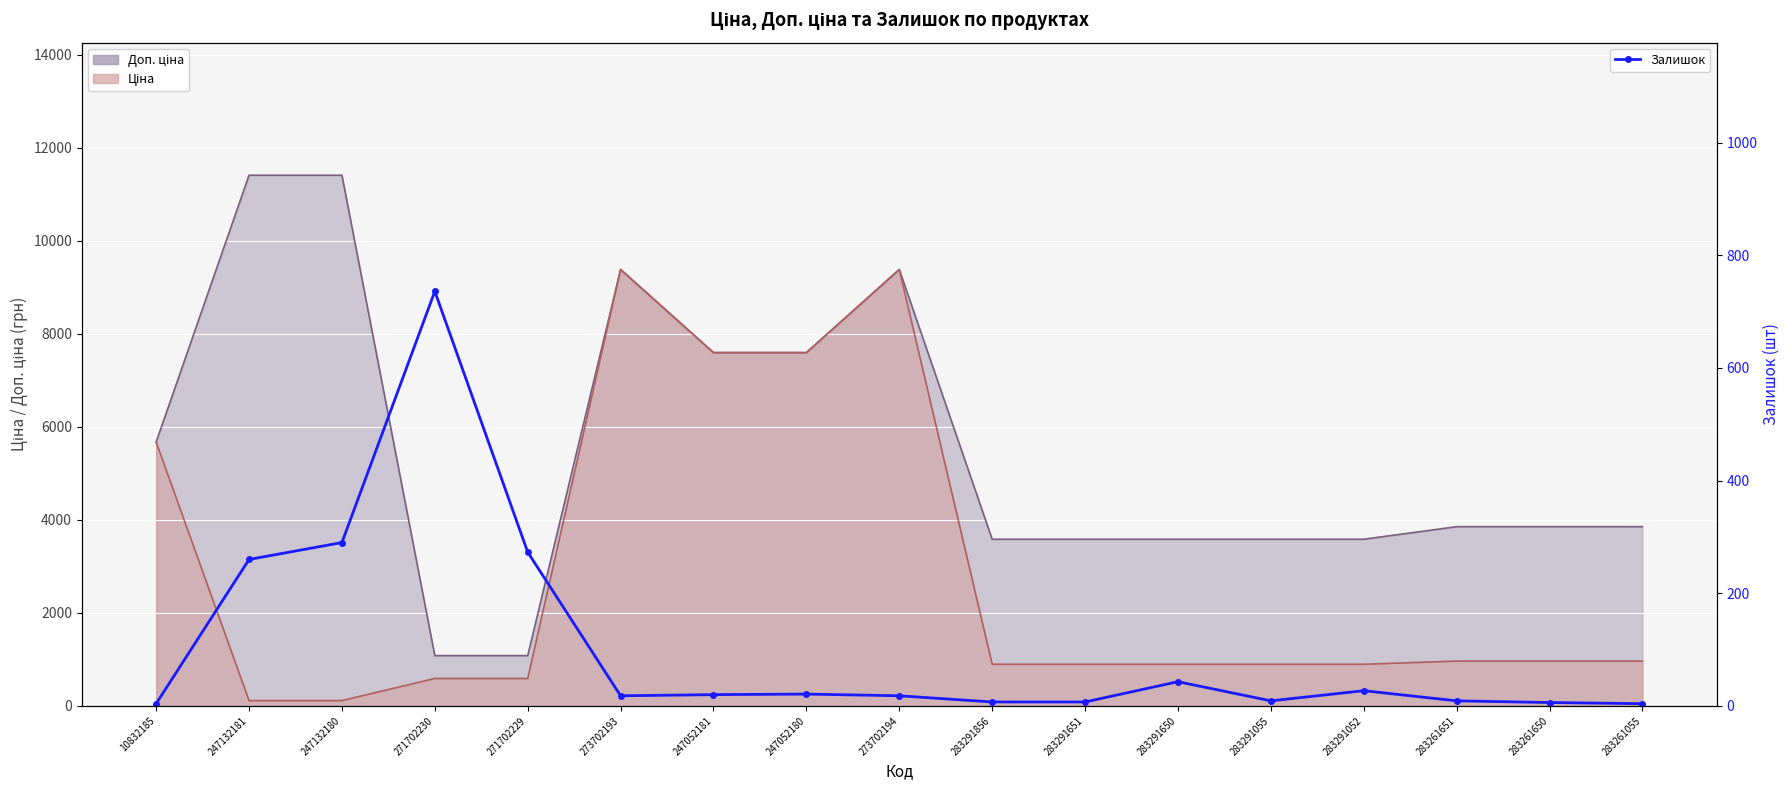

How many interior local peaks (higher than both neighbors) does the data have?

4